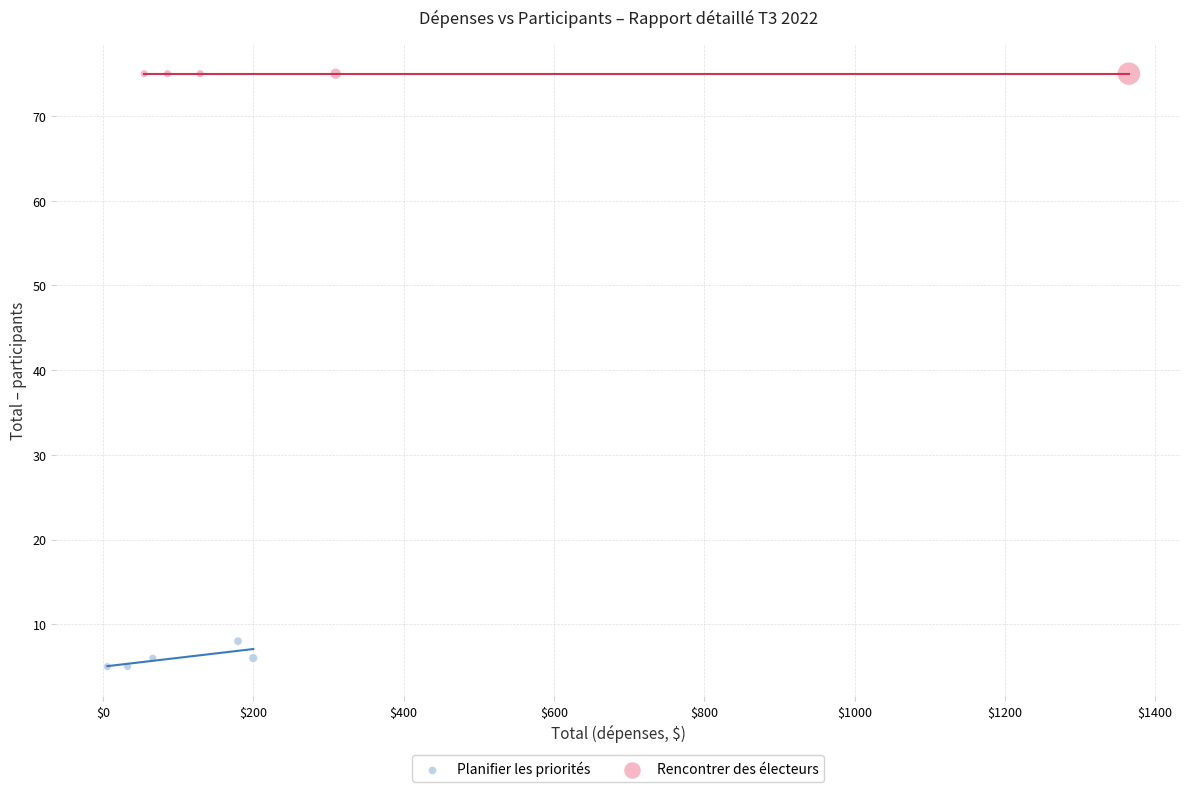

Which series contains the highest Y value?

Rencontrer des électeurs